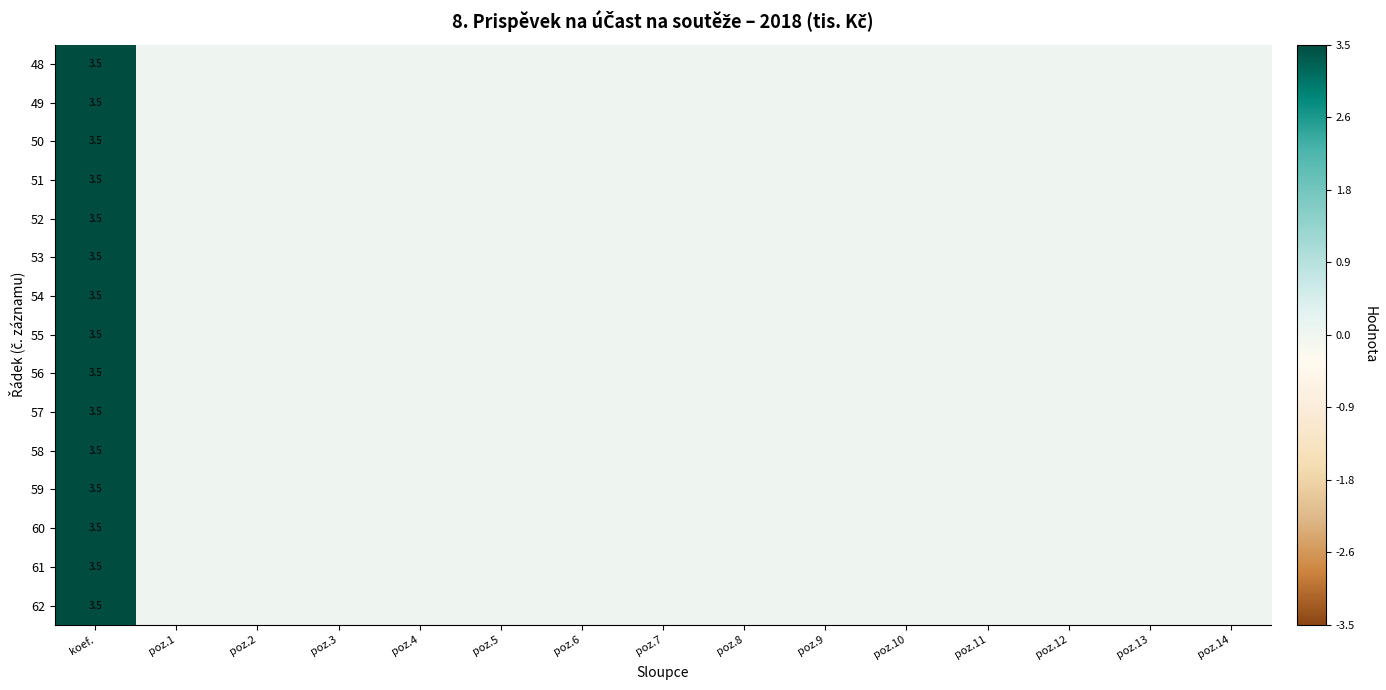

Which category has the lowest value in the 62 series?

poz.1